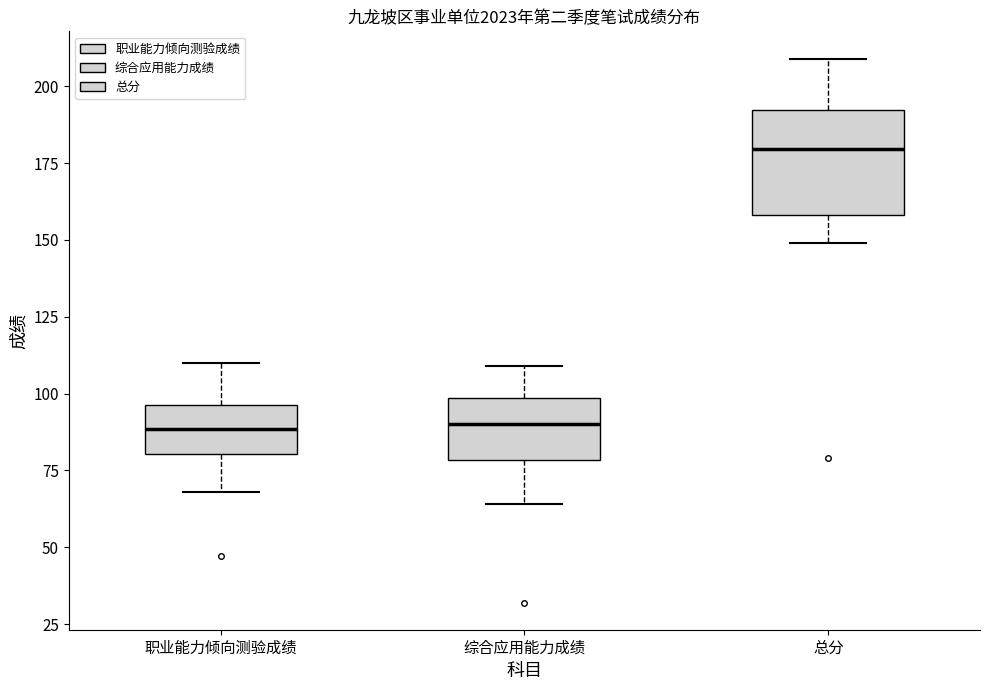

Reading left to right, read every box against the y-axis: the position of its median line, the range the box covers, and the ends of its whiskers. The values are not printed on the chart, so give them approximately, as read against the axis.

职业能力倾向测验成绩: median 90, box 80 to 95, whiskers 70 to 110
综合应用能力成绩: median 90, box 80 to 100, whiskers 65 to 110
总分: median 180, box 160 to 190, whiskers 150 to 210